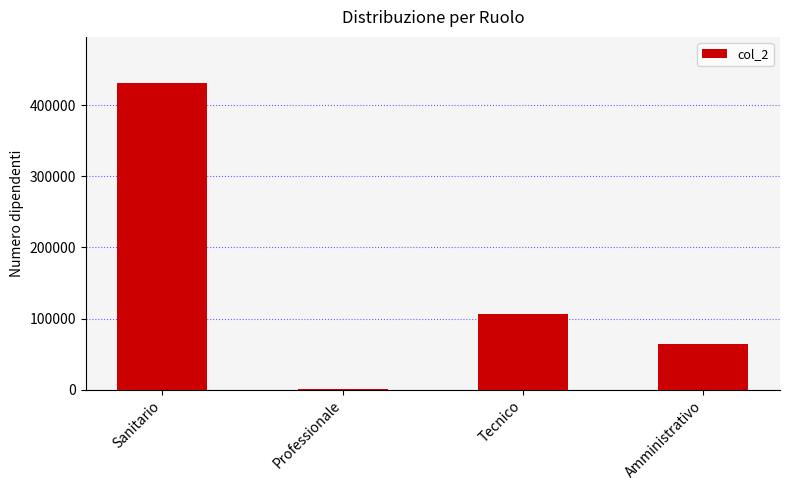

At which category does the chart reach its peak across all series?

Sanitario